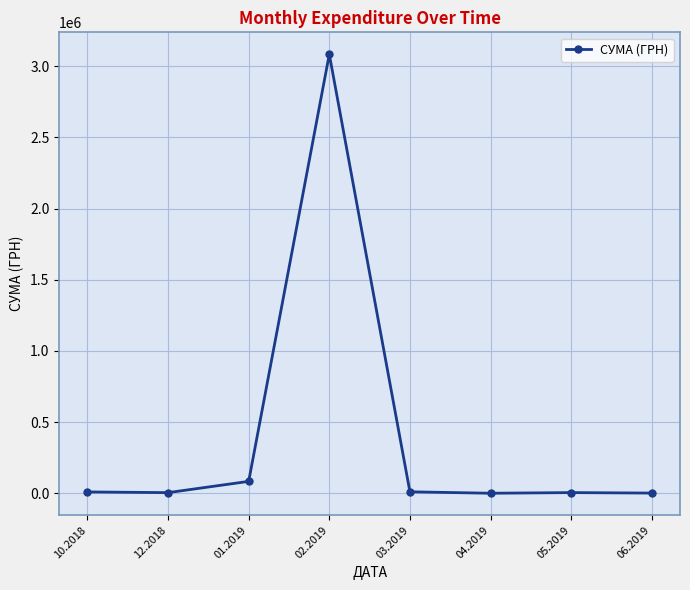

How many lines are shown in the chart?

1